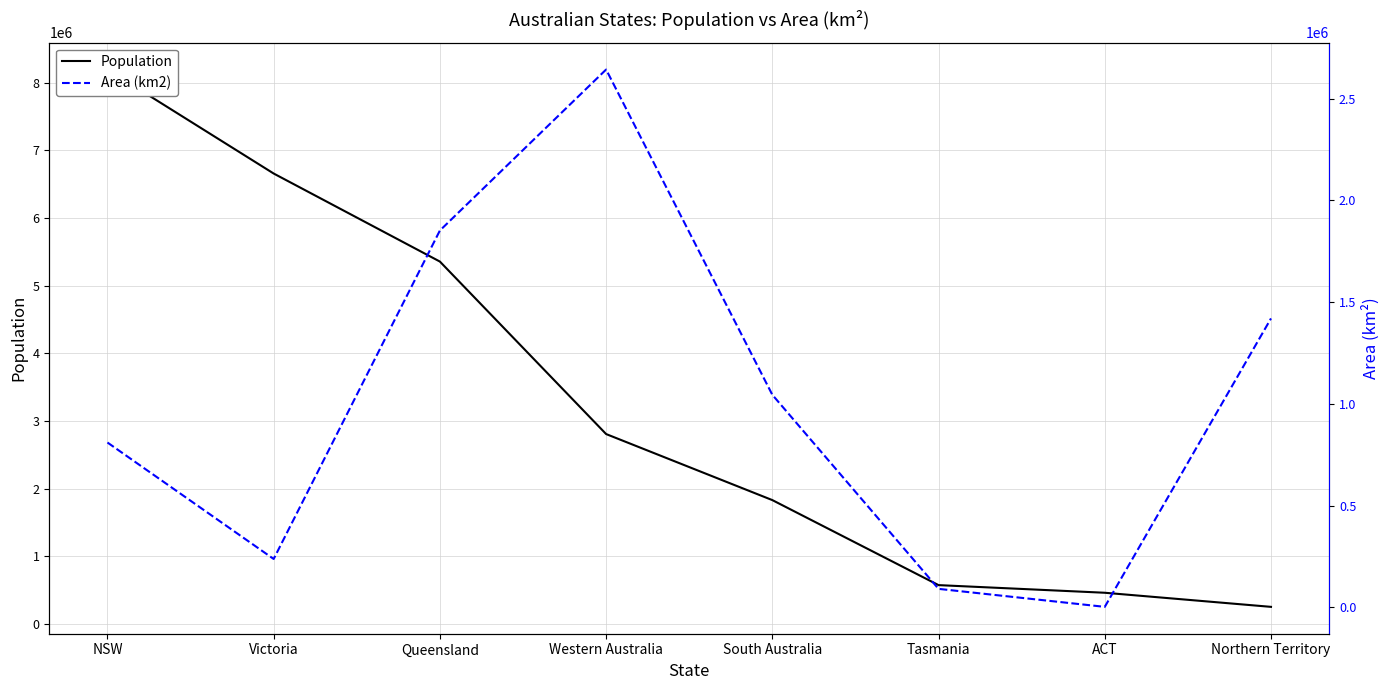

Which label corresponds to the smallest value in the chart?

ACT